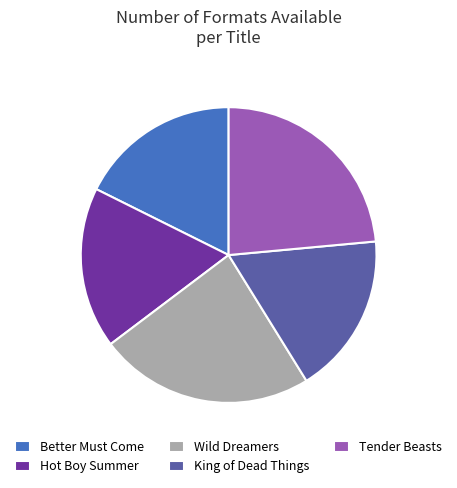

The Better Must Come slice represents 10% of the pie. True or false?

False